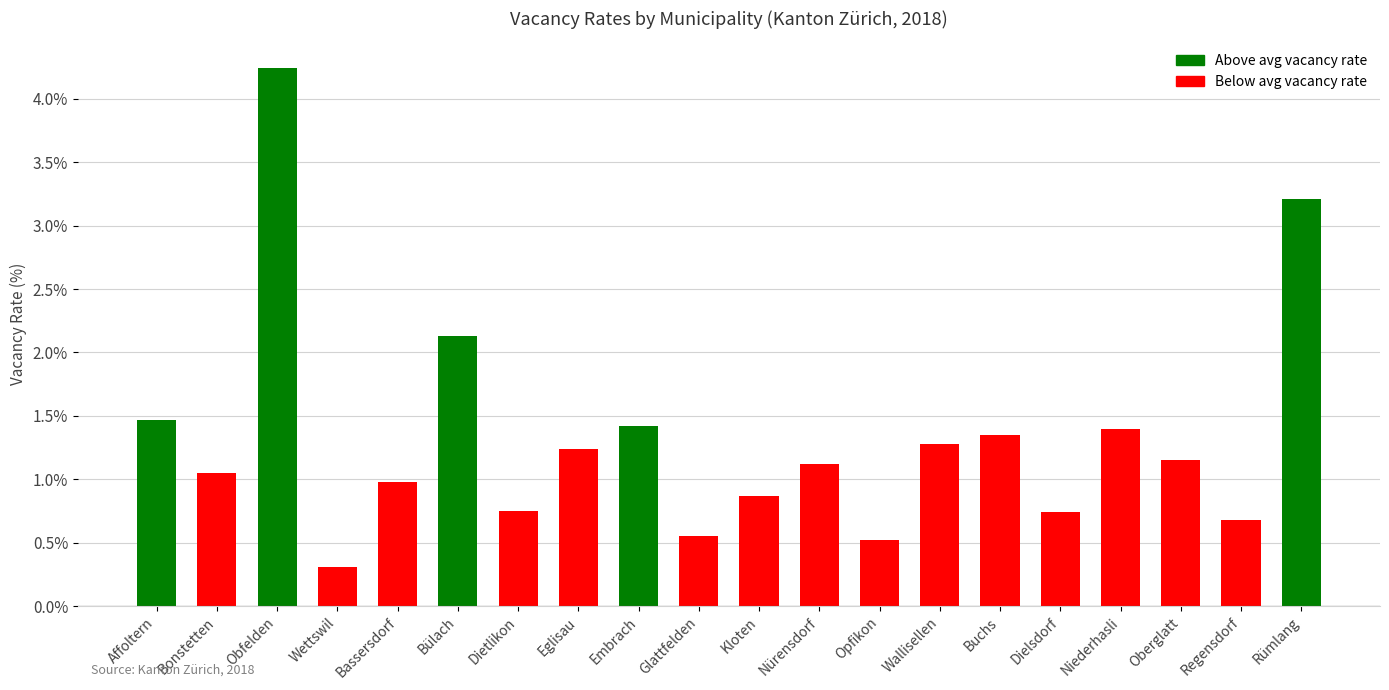

Rank the categories by value from lowest to highest.

Wettswil, Opfikon, Glattfelden, Regensdorf, Dielsdorf, Dietlikon, Kloten, Bassersdorf, Bonstetten, Nürensdorf, Oberglatt, Eglisau, Wallisellen, Buchs, Niederhasli, Embrach, Affoltern, Bülach, Rümlang, Obfelden